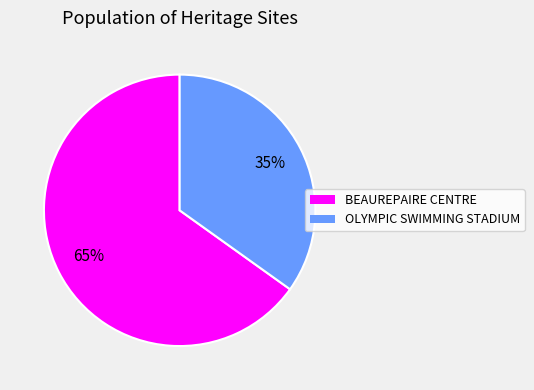

What percentage is the OLYMPIC SWIMMING STADIUM slice, to the nearest percent?

35%